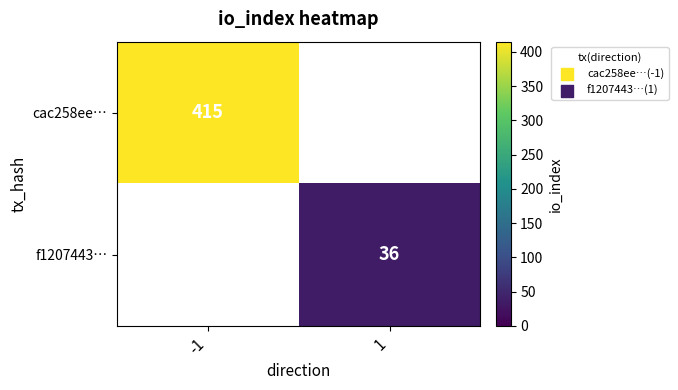

Is it true that cac258ee… equals 415 at -1?

True